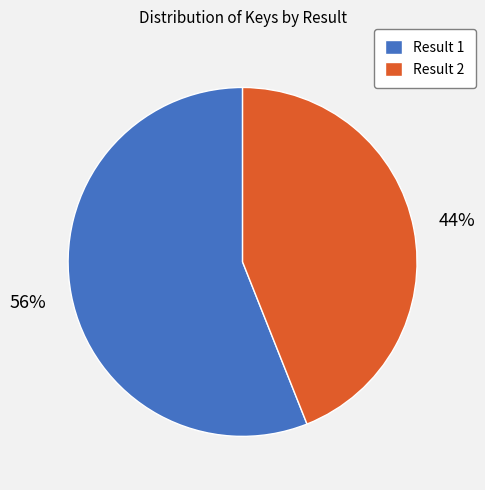

Which has a higher value, Result 1 or Result 2?

Result 1